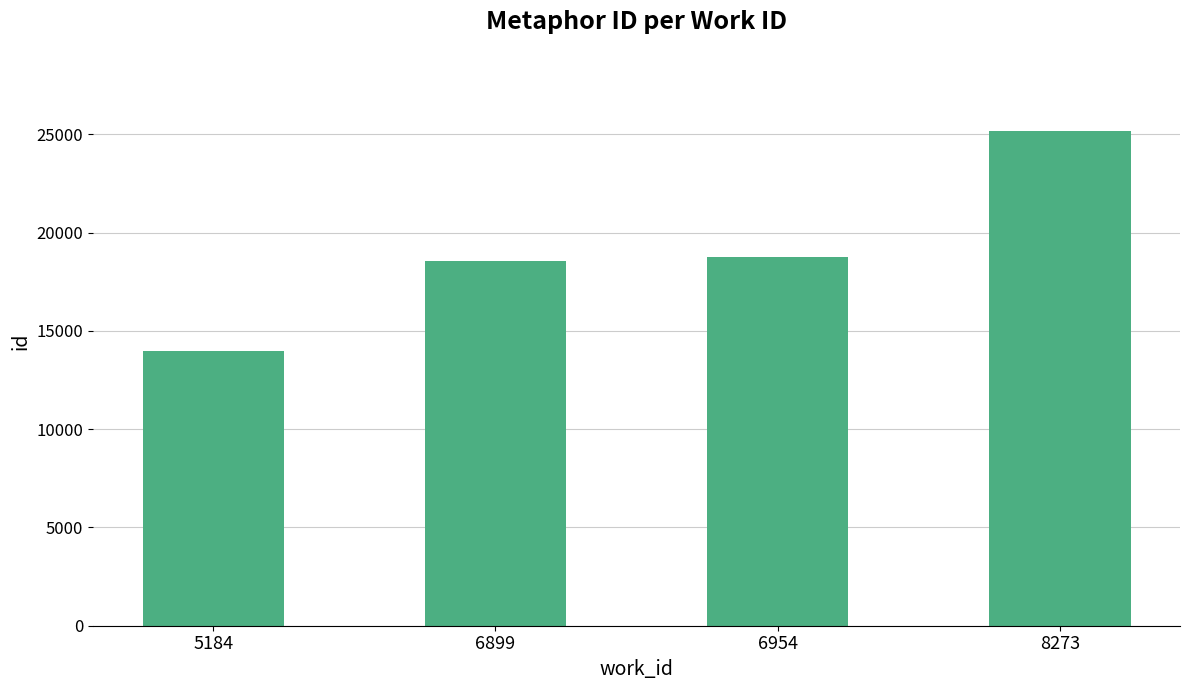

What value does the data have at 5184, to the nearest 10?

13960